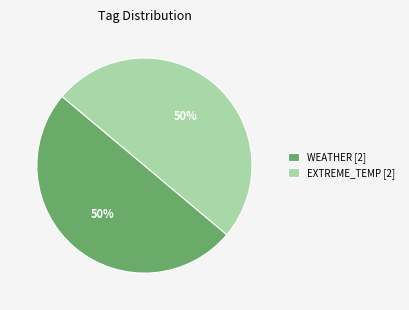

To the nearest percent, what portion does WEATHER [2] represent?

50%